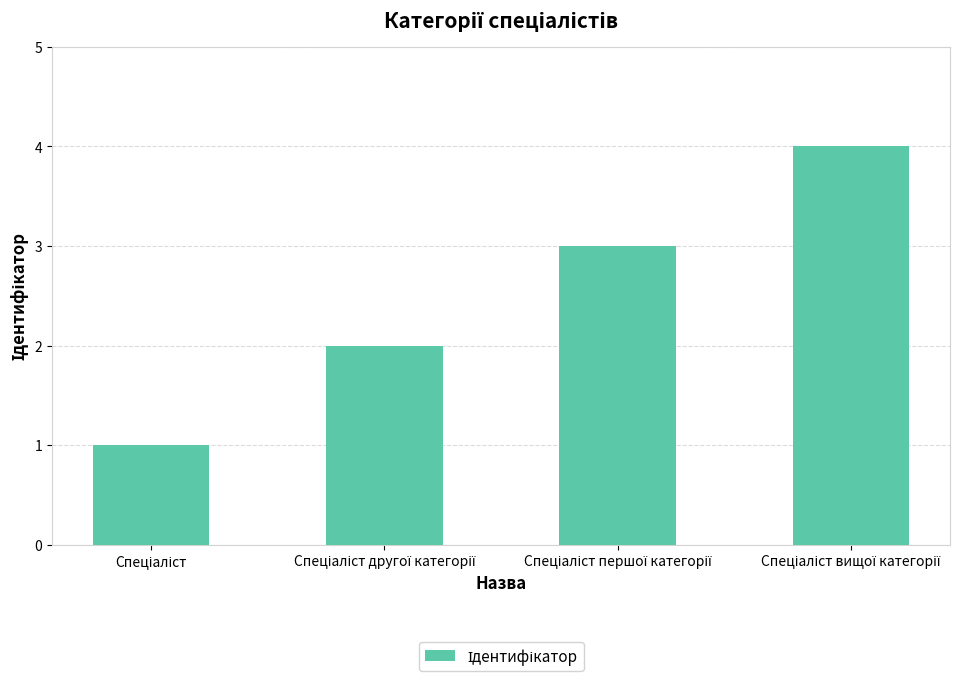

What is the greatest value displayed?

4